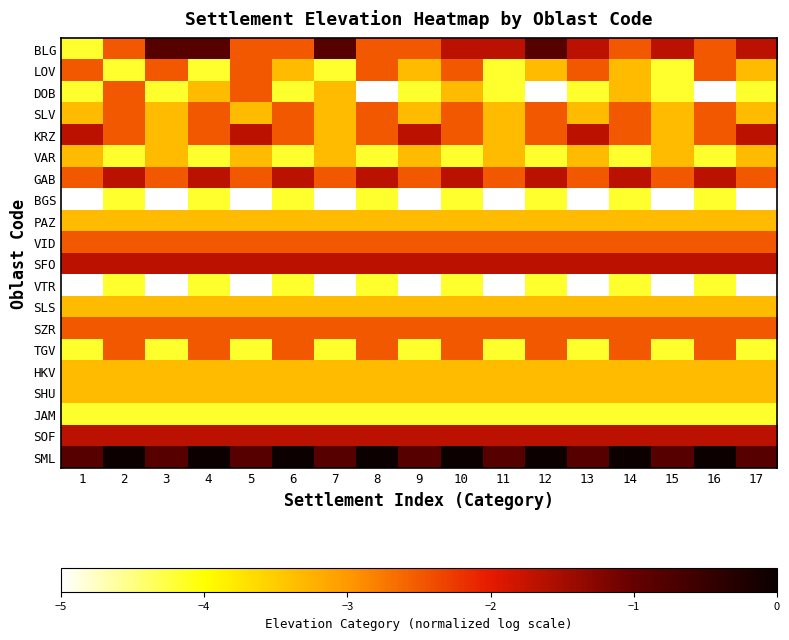

Reading left to right, extract all data points from this chart.

BLG: 1=-4.2	2=-2.5	3=-0.8	4=-0.8	5=-2.5	6=-2.5	7=-0.8	8=-2.5	9=-2.5	10=-1.7	11=-1.7	12=-0.8	13=-1.7	14=-2.5	15=-1.7	16=-2.5	17=-1.7
LOV: 1=-2.5	2=-4.2	3=-2.5	4=-4.2	5=-2.5	6=-3.3	7=-4.2	8=-2.5	9=-3.3	10=-2.5	11=-4.2	12=-3.3	13=-2.5	14=-3.3	15=-4.2	16=-2.5	17=-3.3
DOB: 1=-4.2	2=-2.5	3=-4.2	4=-3.3	5=-2.5	6=-4.2	7=-3.3	8=-5.0	9=-4.2	10=-3.3	11=-4.2	12=-5.0	13=-4.2	14=-3.3	15=-4.2	16=-5.0	17=-4.2
SLV: 1=-3.3	2=-2.5	3=-3.3	4=-2.5	5=-3.3	6=-2.5	7=-3.3	8=-2.5	9=-3.3	10=-2.5	11=-3.3	12=-2.5	13=-3.3	14=-2.5	15=-3.3	16=-2.5	17=-3.3
KRZ: 1=-1.7	2=-2.5	3=-3.3	4=-2.5	5=-1.7	6=-2.5	7=-3.3	8=-2.5	9=-1.7	10=-2.5	11=-3.3	12=-2.5	13=-1.7	14=-2.5	15=-3.3	16=-2.5	17=-1.7
VAR: 1=-3.3	2=-4.2	3=-3.3	4=-4.2	5=-3.3	6=-4.2	7=-3.3	8=-4.2	9=-3.3	10=-4.2	11=-3.3	12=-4.2	13=-3.3	14=-4.2	15=-3.3	16=-4.2	17=-3.3
GAB: 1=-2.5	2=-1.7	3=-2.5	4=-1.7	5=-2.5	6=-1.7	7=-2.5	8=-1.7	9=-2.5	10=-1.7	11=-2.5	12=-1.7	13=-2.5	14=-1.7	15=-2.5	16=-1.7	17=-2.5
BGS: 1=-5.0	2=-4.2	3=-5.0	4=-4.2	5=-5.0	6=-4.2	7=-5.0	8=-4.2	9=-5.0	10=-4.2	11=-5.0	12=-4.2	13=-5.0	14=-4.2	15=-5.0	16=-4.2	17=-5.0
PAZ: 1=-3.3	2=-3.3	3=-3.3	4=-3.3	5=-3.3	6=-3.3	7=-3.3	8=-3.3	9=-3.3	10=-3.3	11=-3.3	12=-3.3	13=-3.3	14=-3.3	15=-3.3	16=-3.3	17=-3.3
VID: 1=-2.5	2=-2.5	3=-2.5	4=-2.5	5=-2.5	6=-2.5	7=-2.5	8=-2.5	9=-2.5	10=-2.5	11=-2.5	12=-2.5	13=-2.5	14=-2.5	15=-2.5	16=-2.5	17=-2.5
SFO: 1=-1.7	2=-1.7	3=-1.7	4=-1.7	5=-1.7	6=-1.7	7=-1.7	8=-1.7	9=-1.7	10=-1.7	11=-1.7	12=-1.7	13=-1.7	14=-1.7	15=-1.7	16=-1.7	17=-1.7
VTR: 1=-5.0	2=-4.2	3=-5.0	4=-4.2	5=-5.0	6=-4.2	7=-5.0	8=-4.2	9=-5.0	10=-4.2	11=-5.0	12=-4.2	13=-5.0	14=-4.2	15=-5.0	16=-4.2	17=-5.0
SLS: 1=-3.3	2=-3.3	3=-3.3	4=-3.3	5=-3.3	6=-3.3	7=-3.3	8=-3.3	9=-3.3	10=-3.3	11=-3.3	12=-3.3	13=-3.3	14=-3.3	15=-3.3	16=-3.3	17=-3.3
SZR: 1=-2.5	2=-2.5	3=-2.5	4=-2.5	5=-2.5	6=-2.5	7=-2.5	8=-2.5	9=-2.5	10=-2.5	11=-2.5	12=-2.5	13=-2.5	14=-2.5	15=-2.5	16=-2.5	17=-2.5
TGV: 1=-4.2	2=-2.5	3=-4.2	4=-2.5	5=-4.2	6=-2.5	7=-4.2	8=-2.5	9=-4.2	10=-2.5	11=-4.2	12=-2.5	13=-4.2	14=-2.5	15=-4.2	16=-2.5	17=-4.2
HKV: 1=-3.3	2=-3.3	3=-3.3	4=-3.3	5=-3.3	6=-3.3	7=-3.3	8=-3.3	9=-3.3	10=-3.3	11=-3.3	12=-3.3	13=-3.3	14=-3.3	15=-3.3	16=-3.3	17=-3.3
SHU: 1=-3.3	2=-3.3	3=-3.3	4=-3.3	5=-3.3	6=-3.3	7=-3.3	8=-3.3	9=-3.3	10=-3.3	11=-3.3	12=-3.3	13=-3.3	14=-3.3	15=-3.3	16=-3.3	17=-3.3
JAM: 1=-4.2	2=-4.2	3=-4.2	4=-4.2	5=-4.2	6=-4.2	7=-4.2	8=-4.2	9=-4.2	10=-4.2	11=-4.2	12=-4.2	13=-4.2	14=-4.2	15=-4.2	16=-4.2	17=-4.2
SOF: 1=-1.7	2=-1.7	3=-1.7	4=-1.7	5=-1.7	6=-1.7	7=-1.7	8=-1.7	9=-1.7	10=-1.7	11=-1.7	12=-1.7	13=-1.7	14=-1.7	15=-1.7	16=-1.7	17=-1.7
SML: 1=-0.8	2=0.0	3=-0.8	4=0.0	5=-0.8	6=0.0	7=-0.8	8=0.0	9=-0.8	10=0.0	11=-0.8	12=0.0	13=-0.8	14=0.0	15=-0.8	16=0.0	17=-0.8